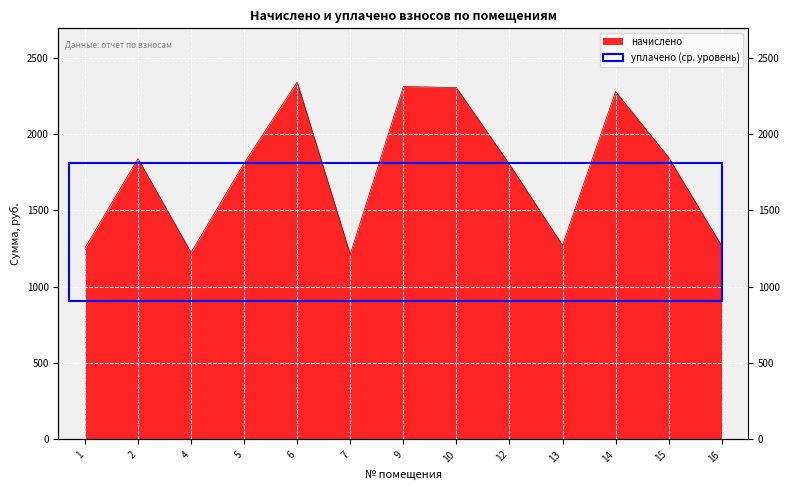

What is the ratio of the value at 9 to the value at 7?

1.9